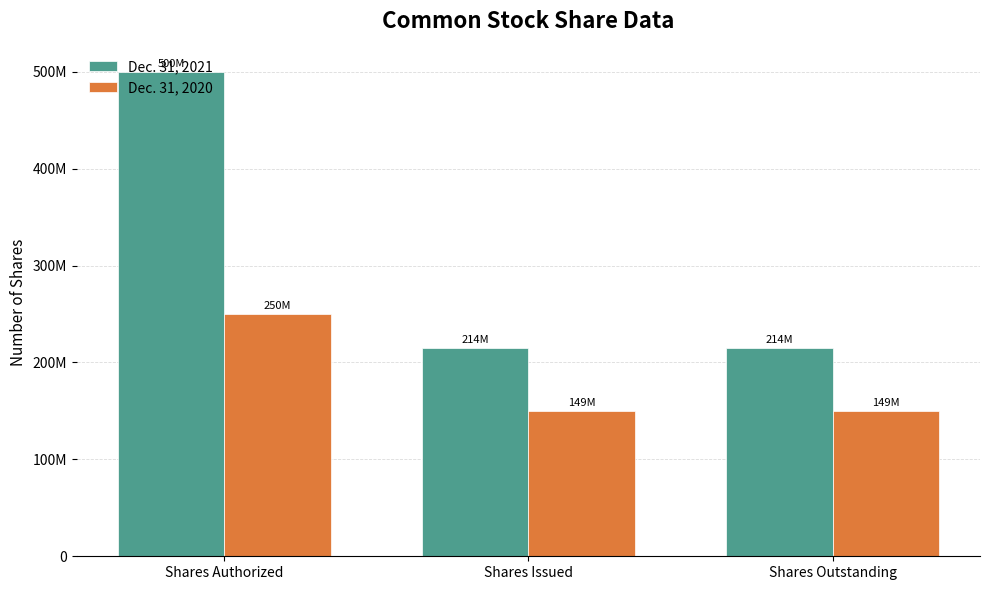

What are all the series names shown in the legend?

Dec. 31, 2021, Dec. 31, 2020